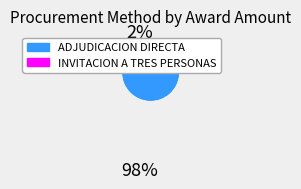

Is there any slice that represents more than half of the pie?

Yes